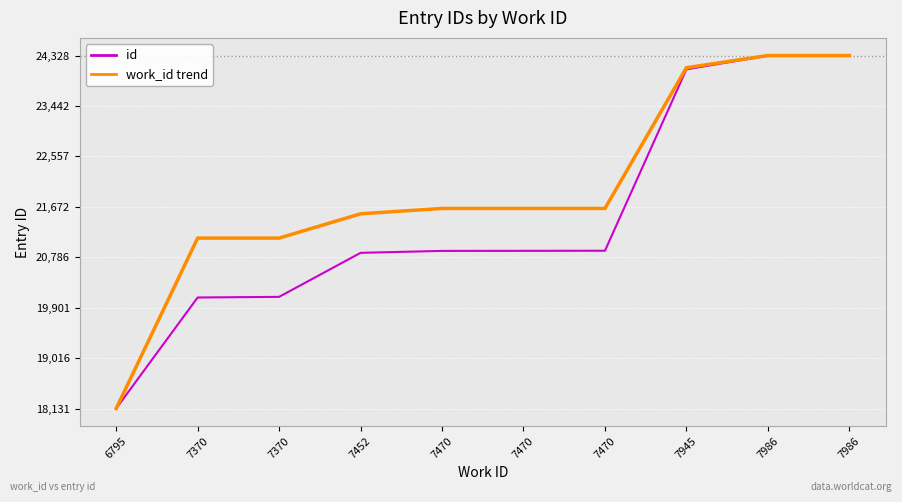

What is the sum of the work_id trend values at 7986 and 7470?

45971.2